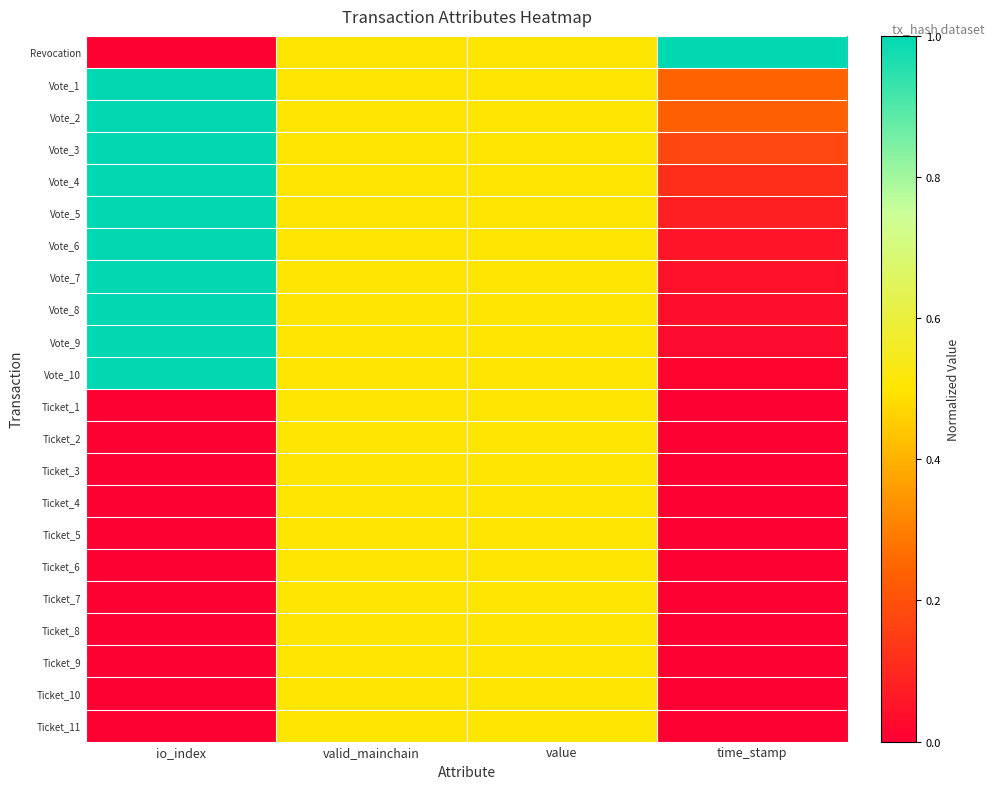

Reading right to left, extract all data points from this chart.

Revocation: time_stamp=1.0	value=0.5	valid_mainchain=0.5	io_index=0.0
Vote_1: time_stamp=0.2	value=0.5	valid_mainchain=0.5	io_index=1.0
Vote_2: time_stamp=0.2	value=0.5	valid_mainchain=0.5	io_index=1.0
Vote_3: time_stamp=0.2	value=0.5	valid_mainchain=0.5	io_index=1.0
Vote_4: time_stamp=0.1	value=0.5	valid_mainchain=0.5	io_index=1.0
Vote_5: time_stamp=0.1	value=0.5	valid_mainchain=0.5	io_index=1.0
Vote_6: time_stamp=0.1	value=0.5	valid_mainchain=0.5	io_index=1.0
Vote_7: time_stamp=0.0	value=0.5	valid_mainchain=0.5	io_index=1.0
Vote_8: time_stamp=0.0	value=0.5	valid_mainchain=0.5	io_index=1.0
Vote_9: time_stamp=0.0	value=0.5	valid_mainchain=0.5	io_index=1.0
Vote_10: time_stamp=0.0	value=0.5	valid_mainchain=0.5	io_index=1.0
Ticket_1: time_stamp=0.0	value=0.5	valid_mainchain=0.5	io_index=0.0
Ticket_2: time_stamp=0.0	value=0.5	valid_mainchain=0.5	io_index=0.0
Ticket_3: time_stamp=0.0	value=0.5	valid_mainchain=0.5	io_index=0.0
Ticket_4: time_stamp=0.0	value=0.5	valid_mainchain=0.5	io_index=0.0
Ticket_5: time_stamp=0.0	value=0.5	valid_mainchain=0.5	io_index=0.0
Ticket_6: time_stamp=0.0	value=0.5	valid_mainchain=0.5	io_index=0.0
Ticket_7: time_stamp=0.0	value=0.5	valid_mainchain=0.5	io_index=0.0
Ticket_8: time_stamp=0.0	value=0.5	valid_mainchain=0.5	io_index=0.0
Ticket_9: time_stamp=0.0	value=0.5	valid_mainchain=0.5	io_index=0.0
Ticket_10: time_stamp=0.0	value=0.5	valid_mainchain=0.5	io_index=0.0
Ticket_11: time_stamp=0.0	value=0.5	valid_mainchain=0.5	io_index=0.0